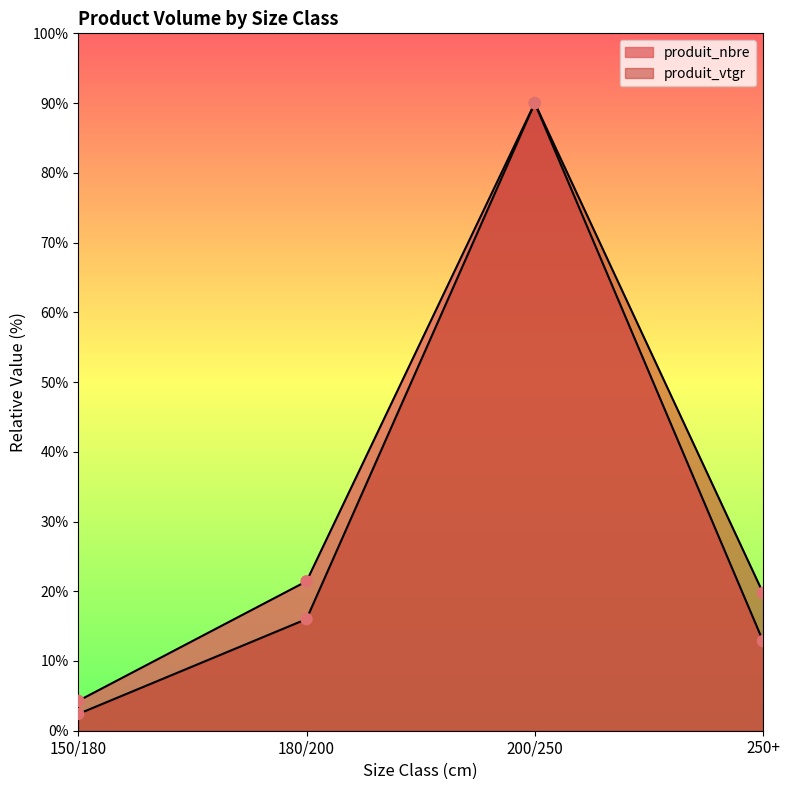

Which series has the largest Y range (max minus min)?

produit_vtgr